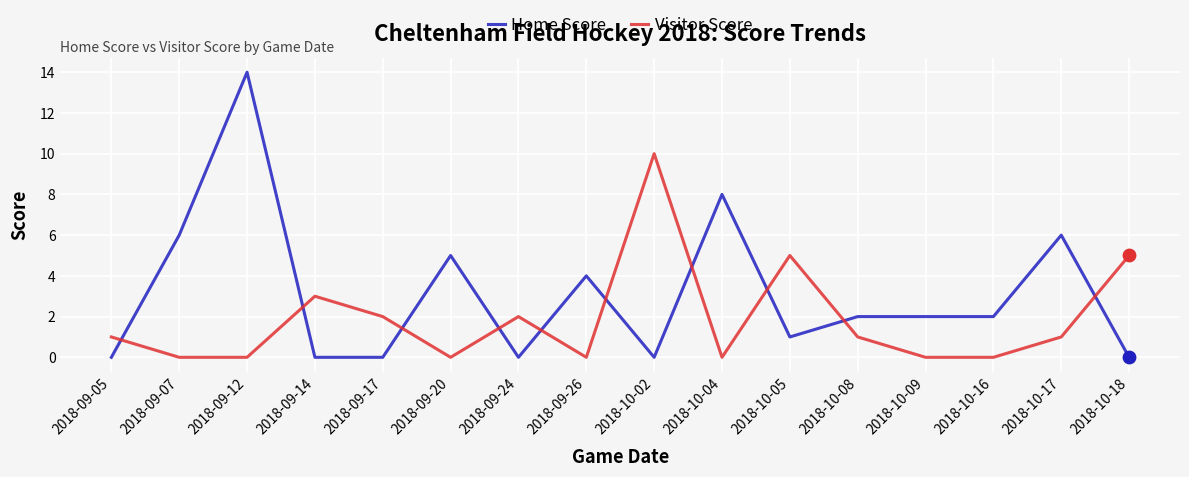

Between 2018-09-17 and 2018-10-02, which series saw the biggest shift?

Visitor Score